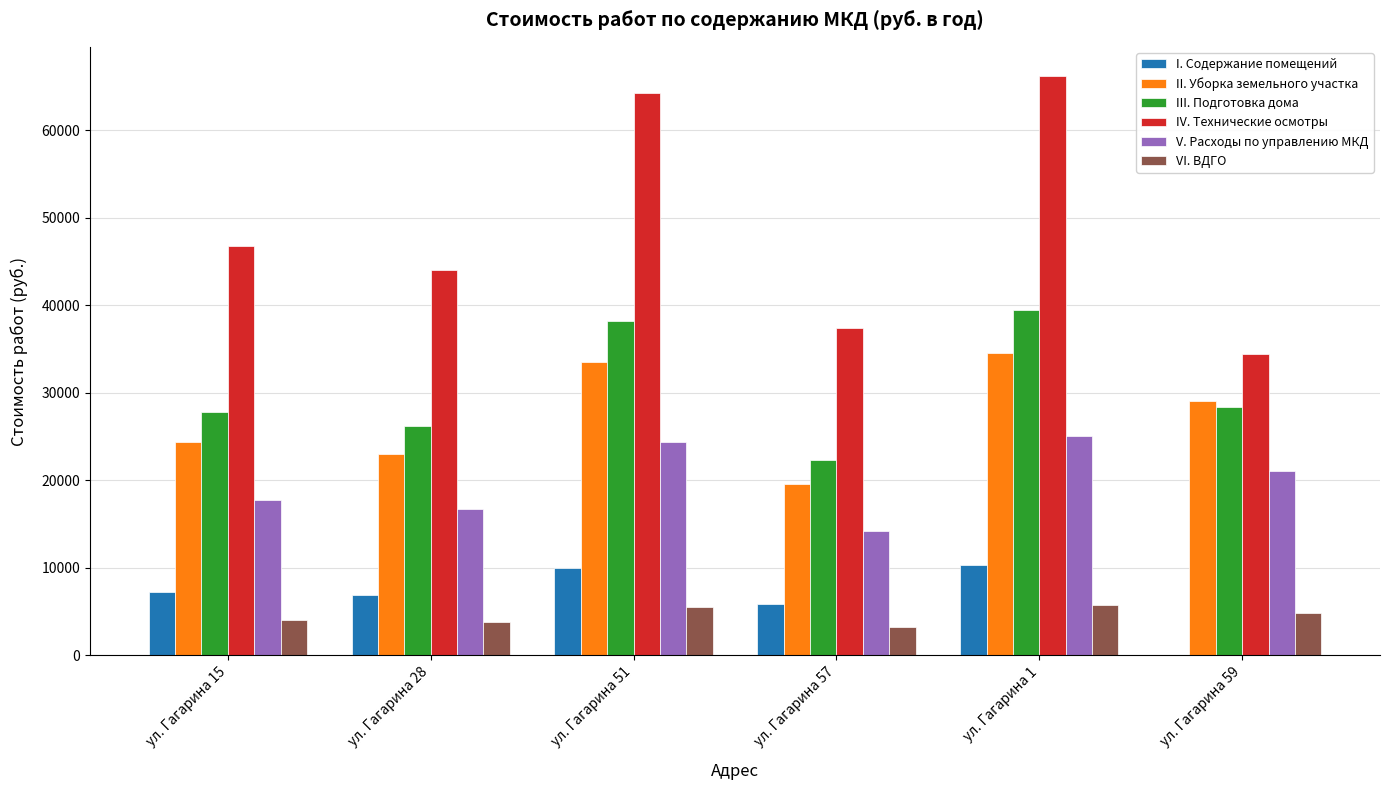

What is the sum of the I. Содержание помещений values at ул. Гагарина 59 and ул. Гагарина 57?

5812.6